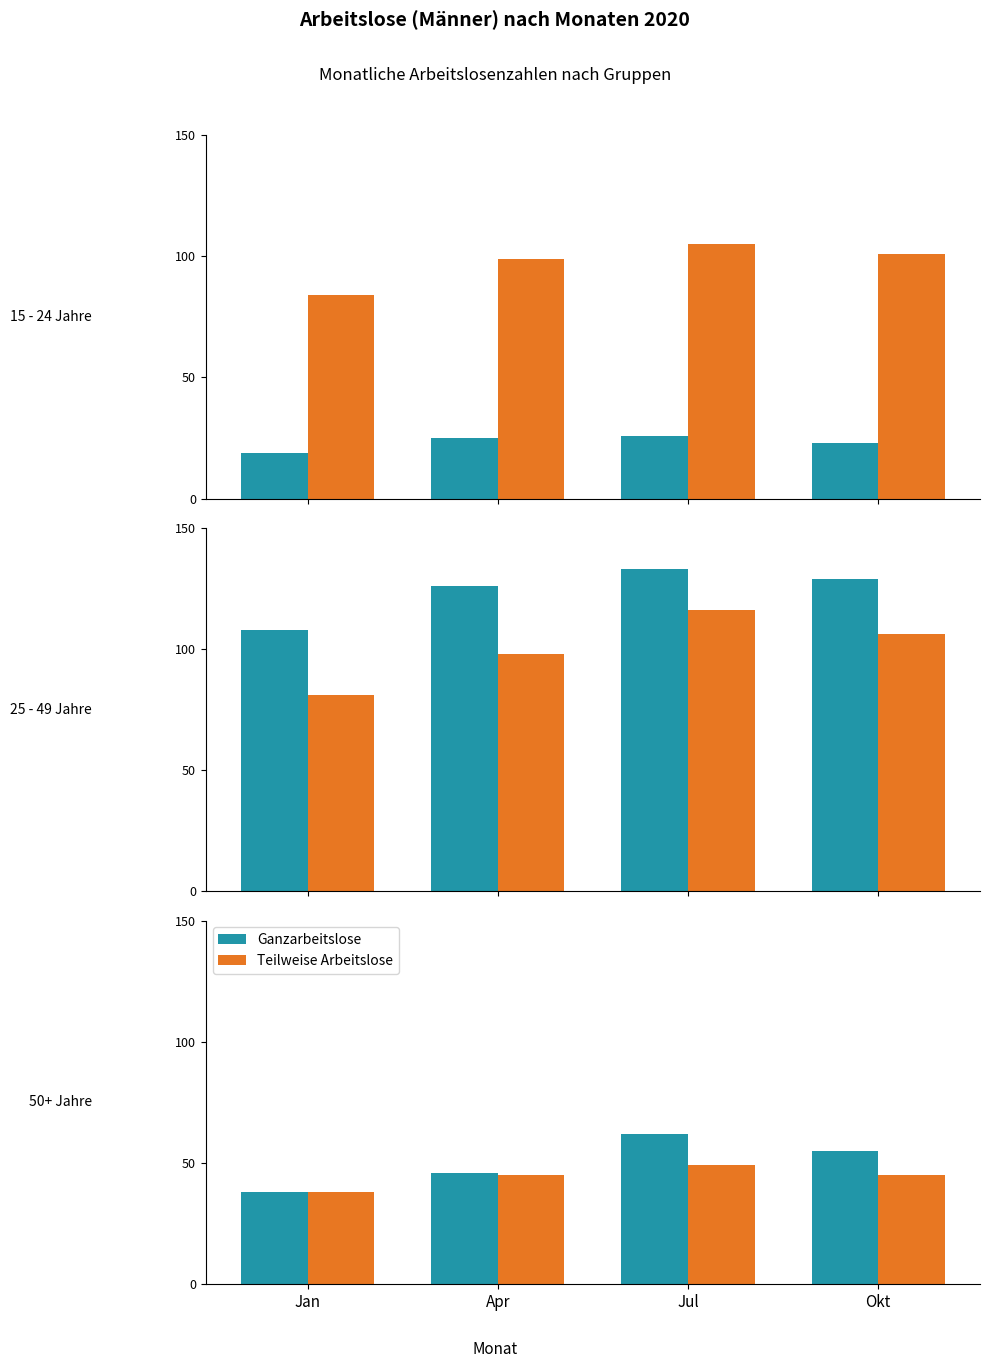

Which series has the largest total across all categories?

Ganzarbeitslose